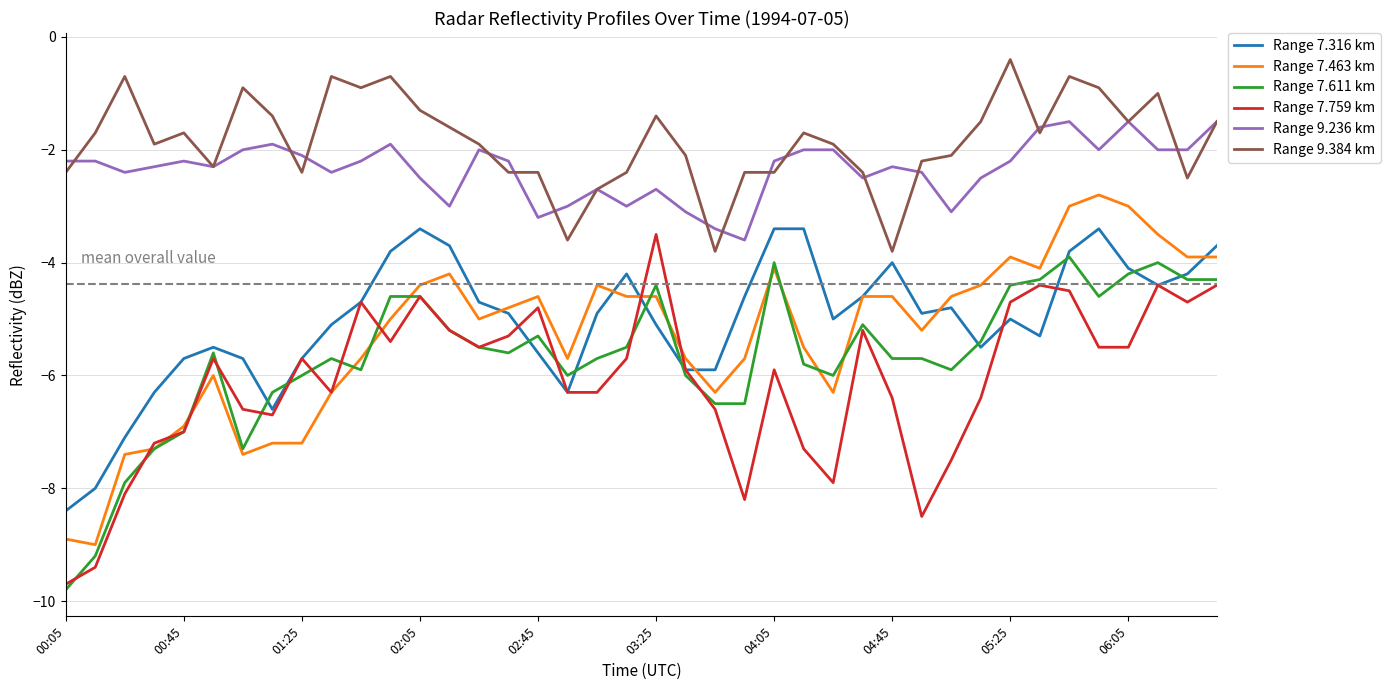

What is the maximum value for Range 7.759 km?

-3.5